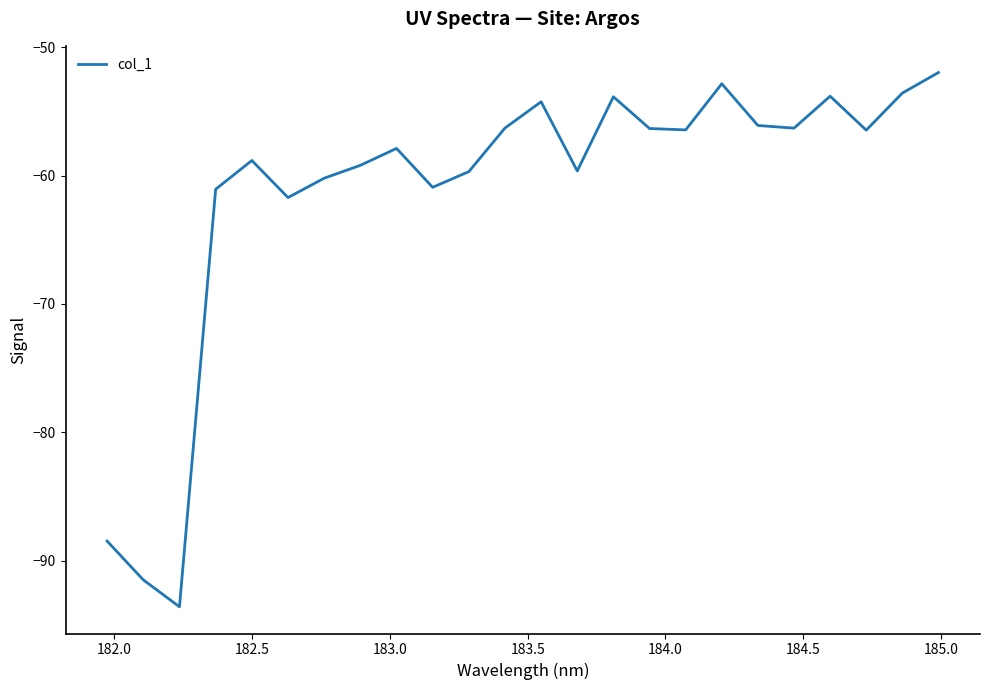

What is the difference between the maximum and minimum values?

41.6